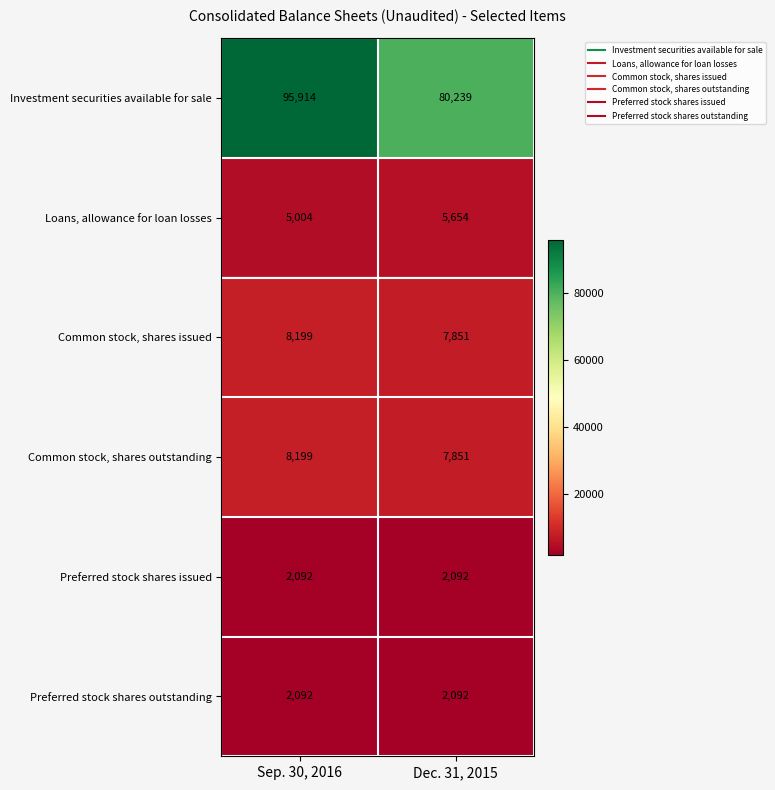

Reading left to right, what are all the values shown in this chart?

Investment securities available for sale: Sep. 30, 2016=95914	Dec. 31, 2015=80239
Loans, allowance for loan losses: Sep. 30, 2016=5004	Dec. 31, 2015=5654
Common stock, shares issued: Sep. 30, 2016=8199	Dec. 31, 2015=7851
Common stock, shares outstanding: Sep. 30, 2016=8199	Dec. 31, 2015=7851
Preferred stock shares issued: Sep. 30, 2016=2092	Dec. 31, 2015=2092
Preferred stock shares outstanding: Sep. 30, 2016=2092	Dec. 31, 2015=2092